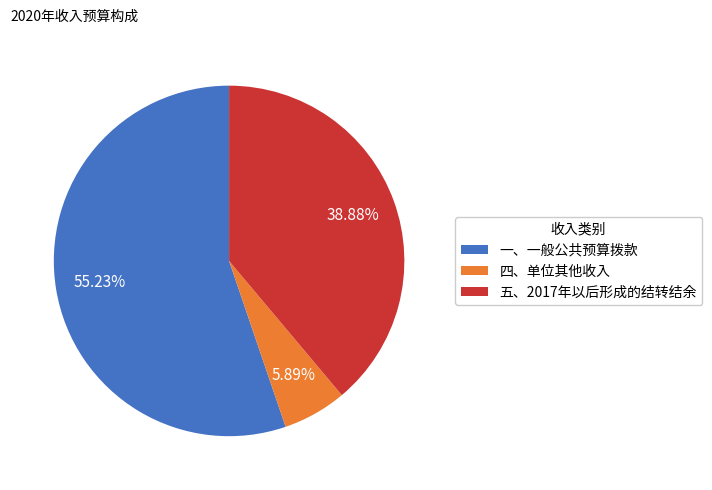

Which category accounts for the majority?

一、一般公共预算拨款